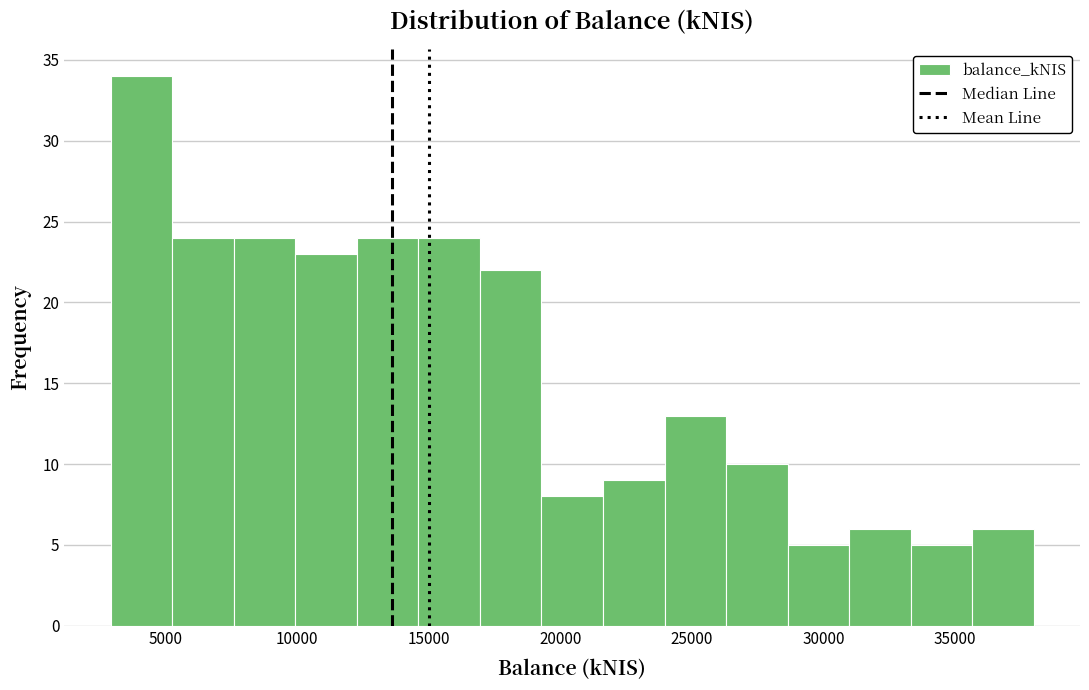

Reading left to right, list every bar in this chart as the range it spans on the x-axis followed by its height. Neither the bar edges nor the heights are printed on the chart, so give them approximately, as read against the axes.

3000 to 5000: 34
5000 to 7500: 24
7500 to 10000: 24
10000 to 12500: 23
12500 to 14500: 24
14500 to 17000: 24
17000 to 19500: 22
19500 to 21500: 8
21500 to 24000: 9
24000 to 26500: 13
26500 to 28500: 10
28500 to 31000: 5
31000 to 33500: 6
33500 to 35500: 5
35500 to 38000: 6